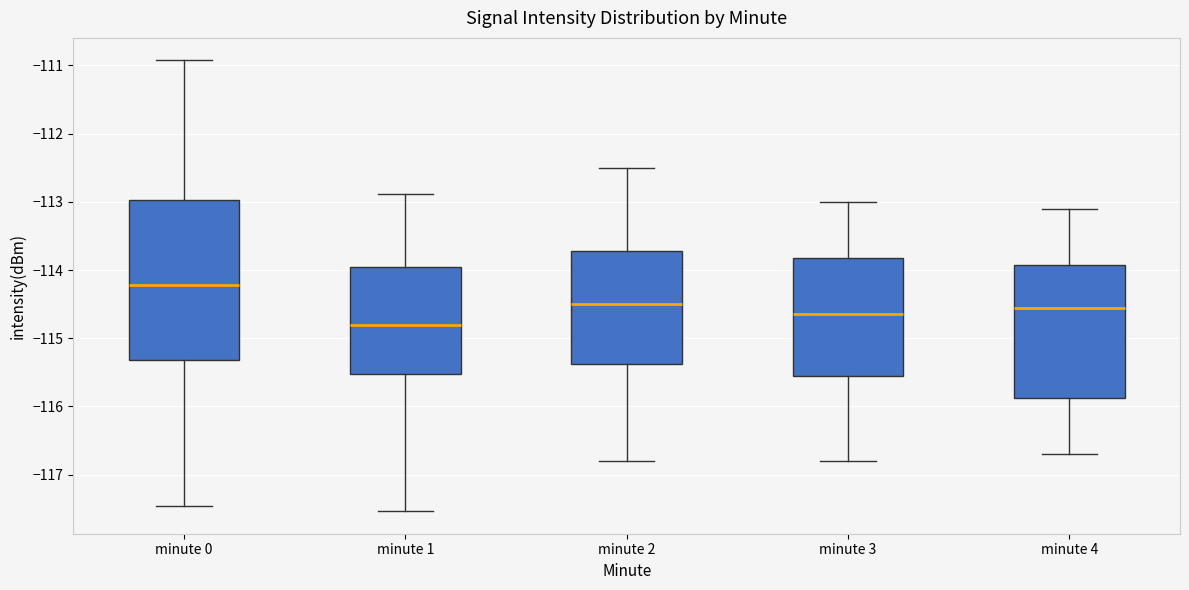

Where is the lower edge of the box for minute 4 on the y-axis? The values are not printed on the chart, so give them approximately, as read against the axis.

-115.9